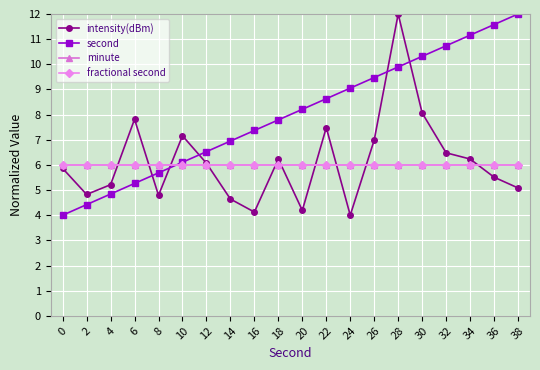

What is the value of the fractional second point at the 20th from the left?

6.0